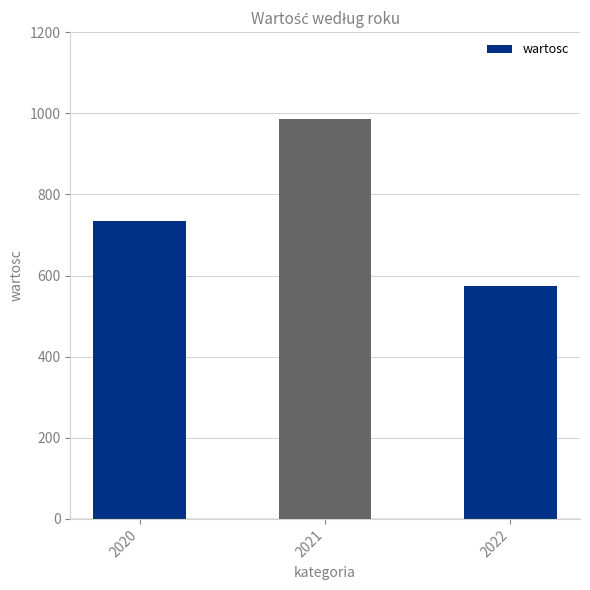

Rank the categories by value from lowest to highest.

2022, 2020, 2021